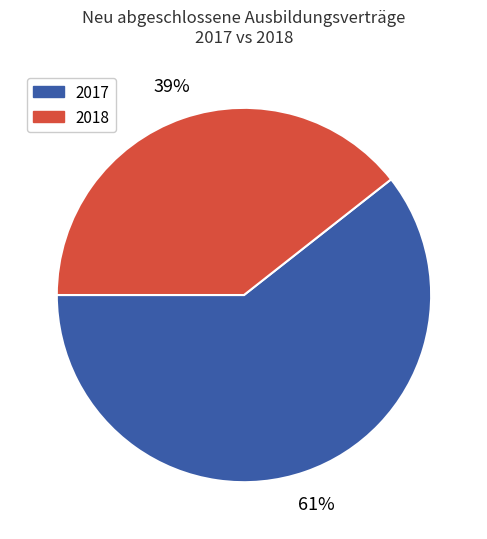

Is there any slice that represents more than half of the pie?

Yes